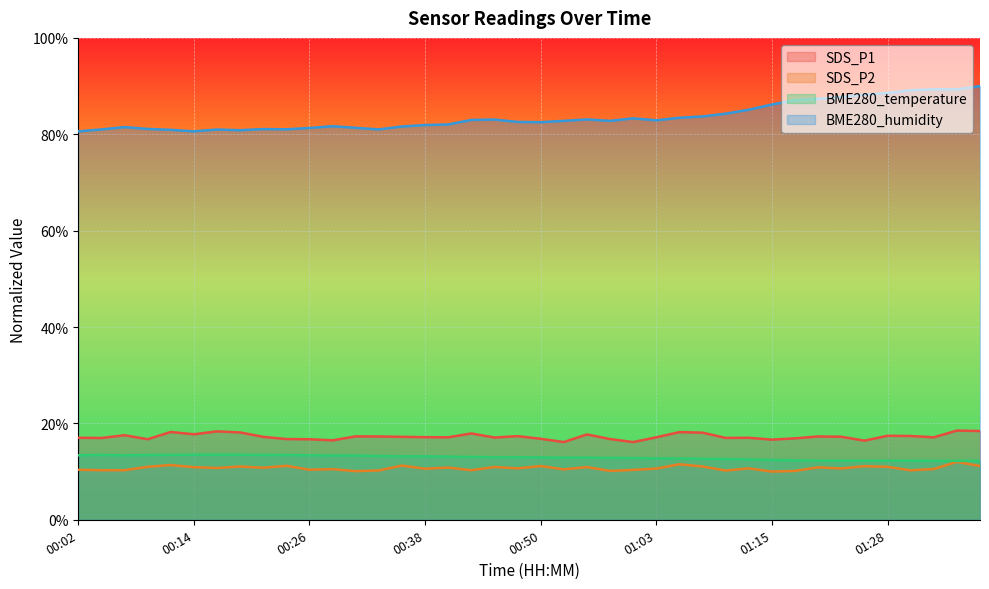

True or false: SDS_P2 and BME280_temperature cross at least once.

False